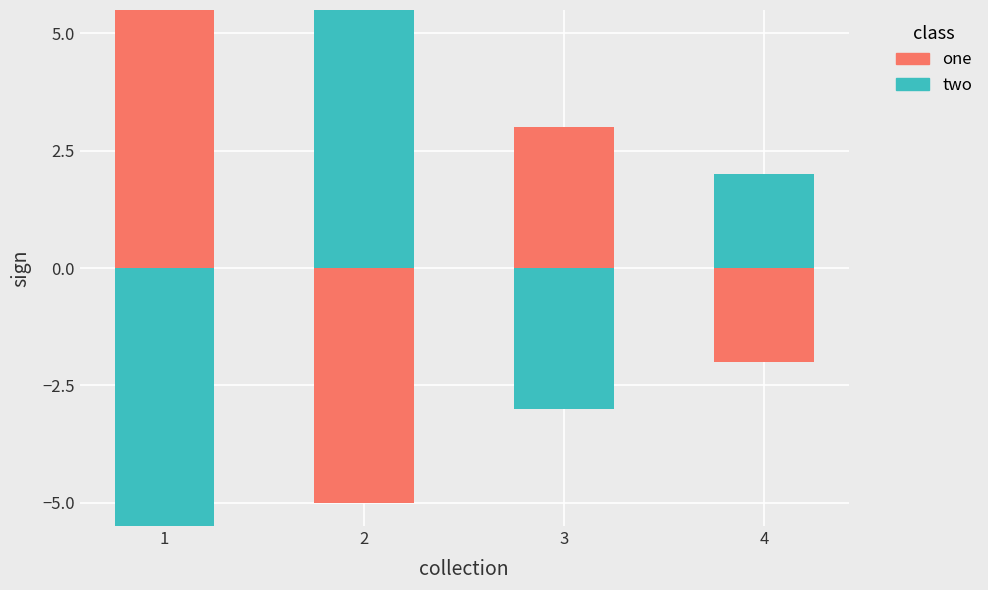

At how many categories does at least one series exceed 2?

3